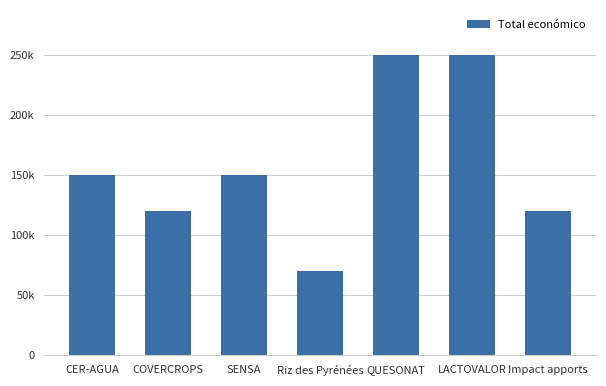

What is the minimum value shown in the chart?

70000